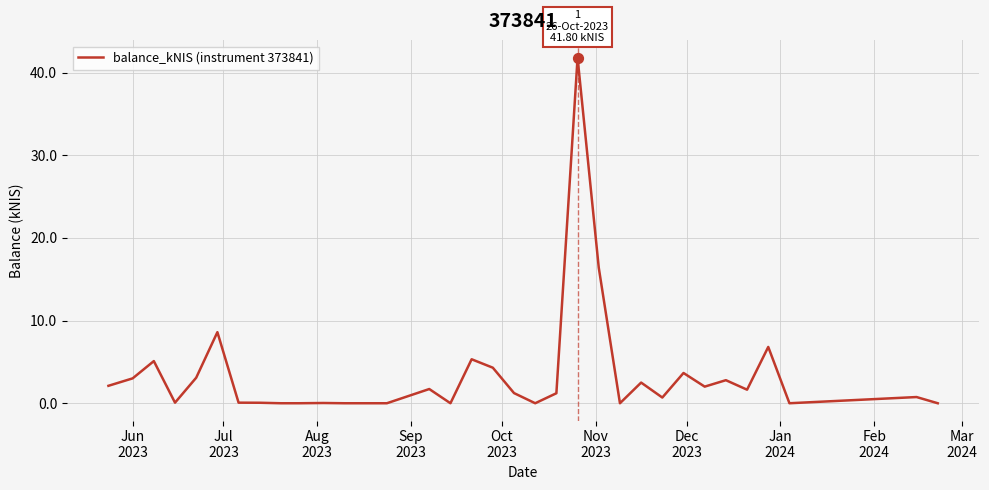

What is the maximum value shown in the chart?

41.8